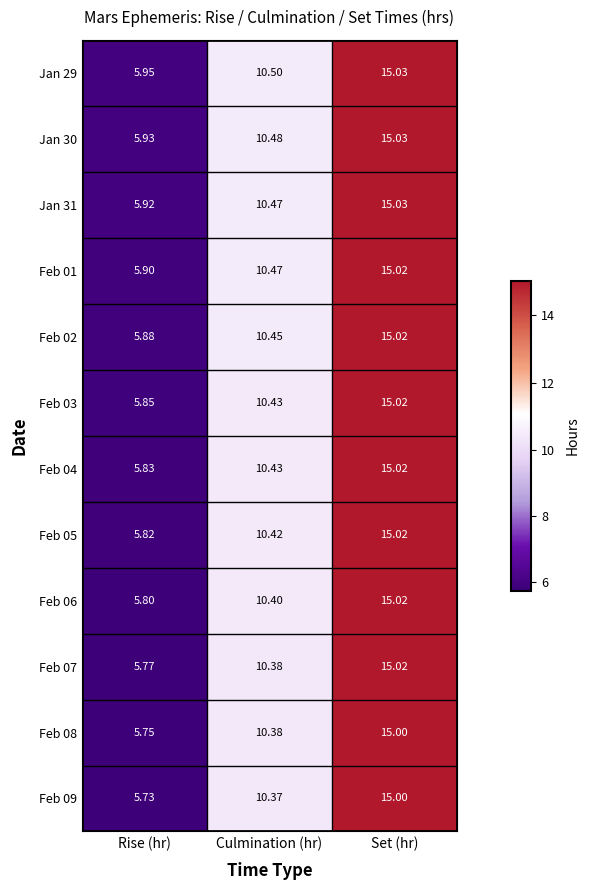

Where is Feb 02 nearest to the value 10?

Culmination (hr)